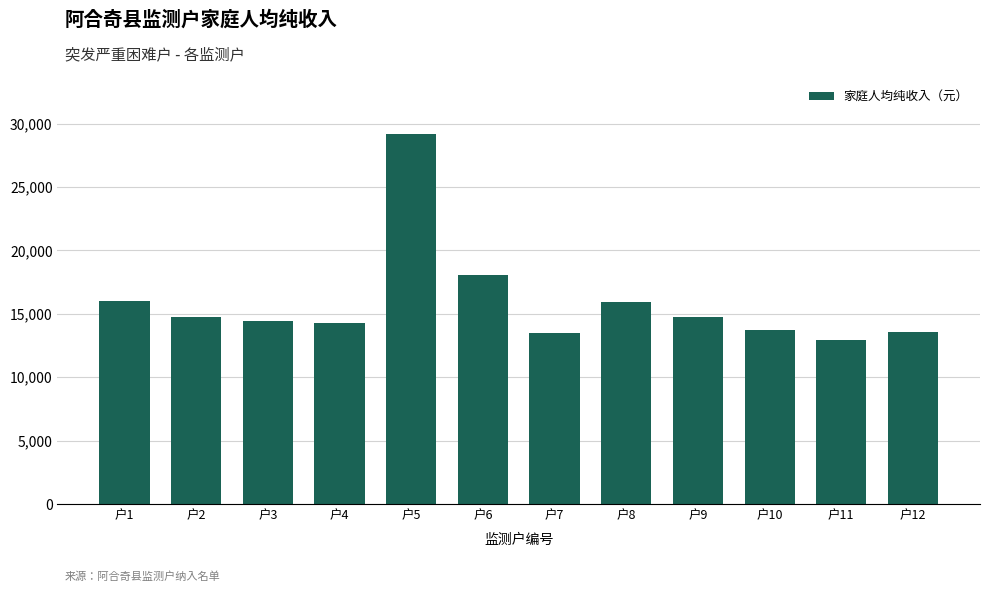

The chart shows a value of 15991.7 at 户1. True or false?

True